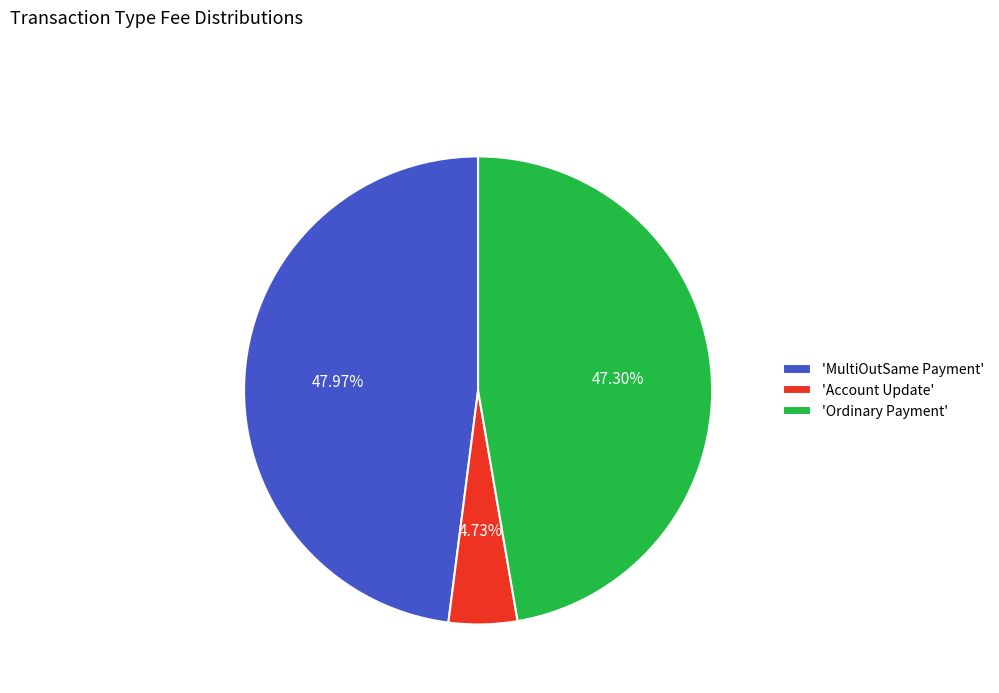

Which has a higher value, 'Ordinary Payment' or 'MultiOutSame Payment'?

'MultiOutSame Payment'